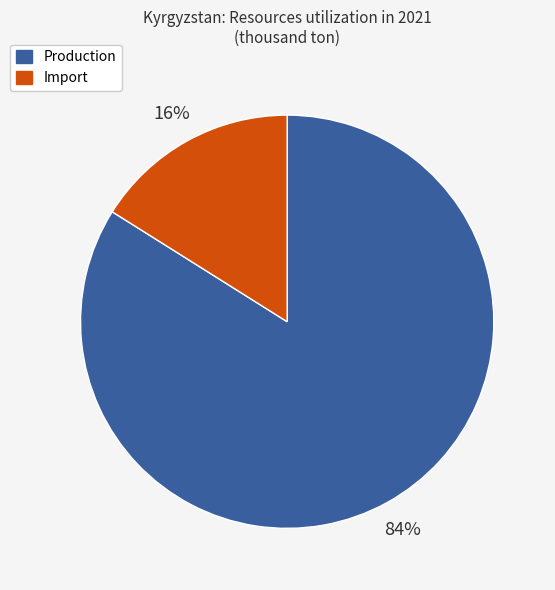

To the nearest percent, what is the average slice percentage?

50%